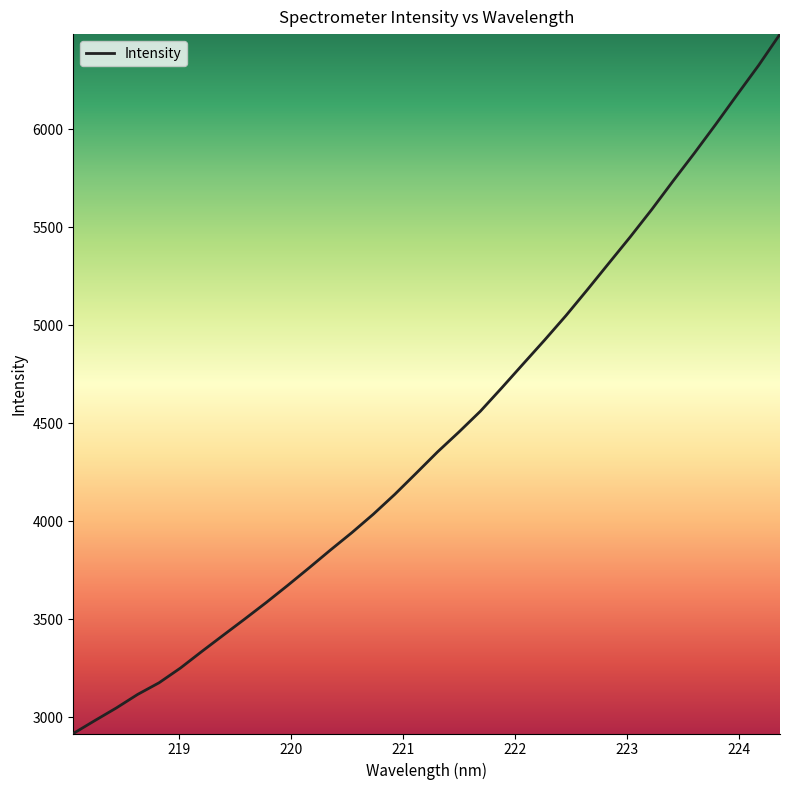

Reading right to left, transcribe all the data shown in this chart.

6485.2	6325.7	6176.7	6025.7	5878.5	5735.8	5590.0	5451.0	5316.7	5182.1	5050.0	4925.0	4803.5	4681.4	4562.0	4456.2	4354.5	4245.6	4137.7	4036.7	3942.8	3854.0	3762.8	3673.2	3586.1	3502.1	3419.7	3336.9	3252.1	3176.7	3117.2	3047.8	2983.6	2918.1